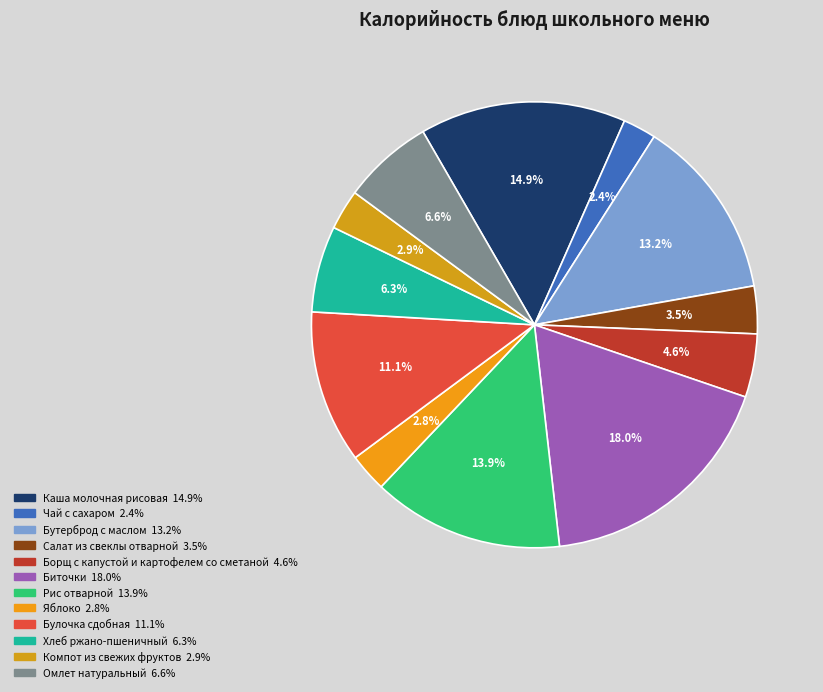

What percentage do Чай с сахаром and Биточки together represent?

20.4%